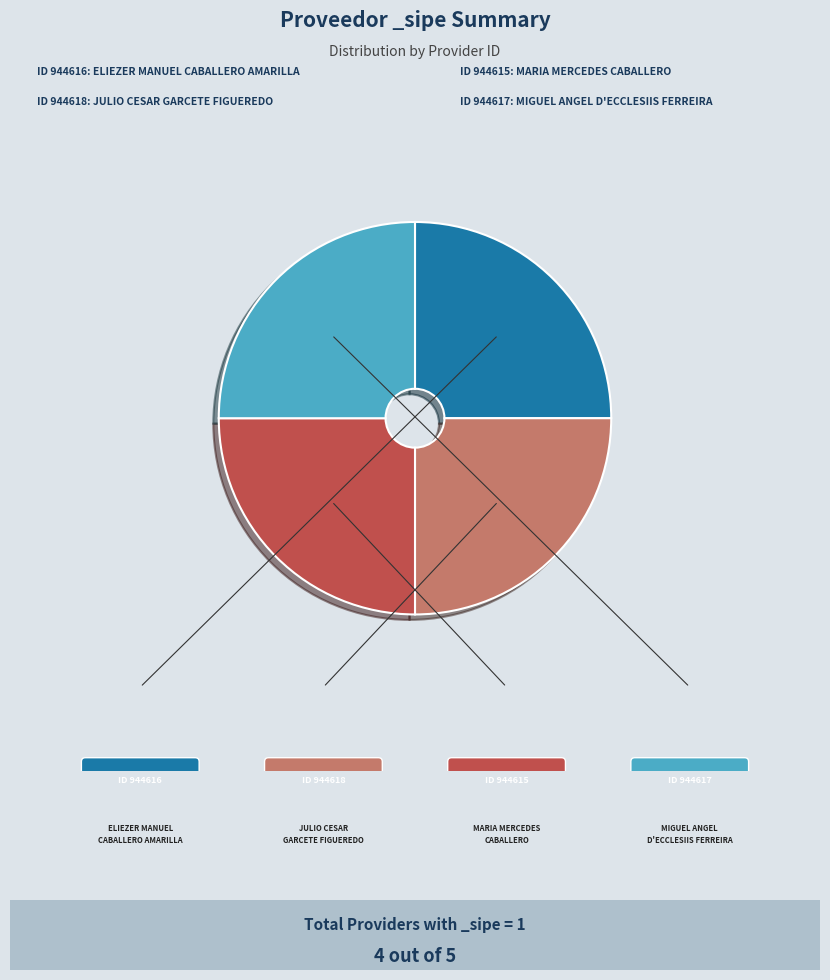

Does any single category account for the majority?

No